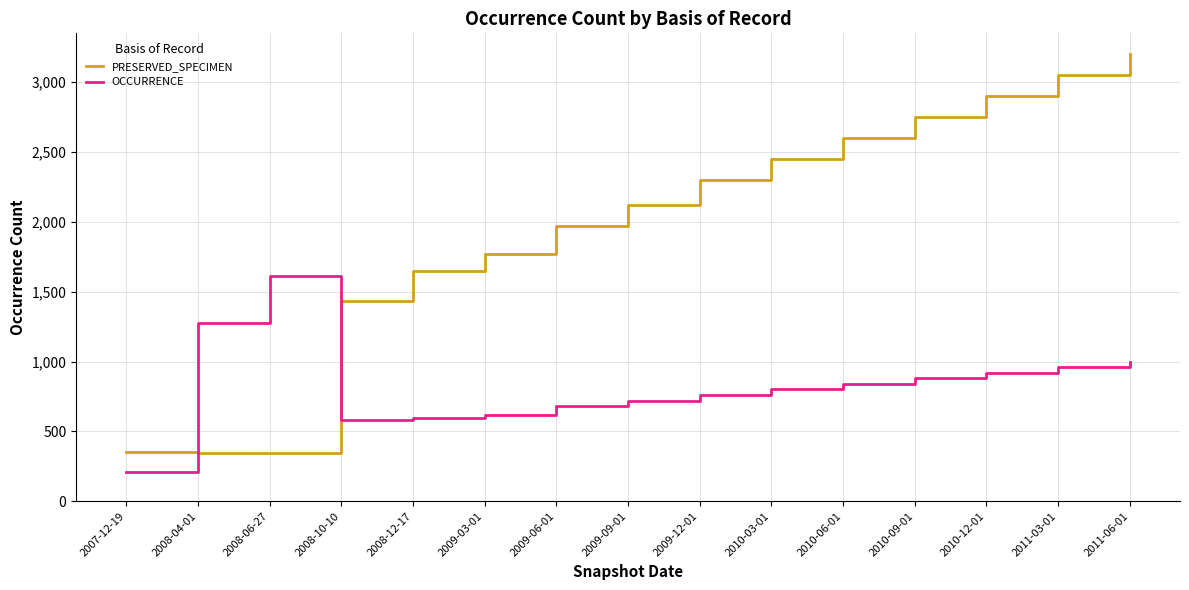

What is the difference between the OCCURRENCE values at 2008-12-17 and 2011-03-01?

365